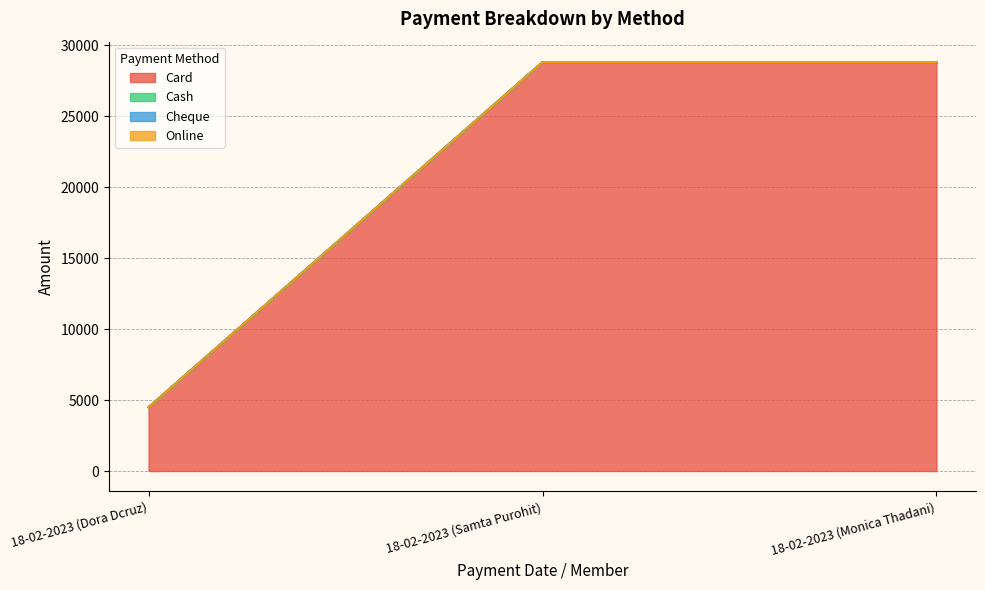

How many lines are shown in the chart?

4